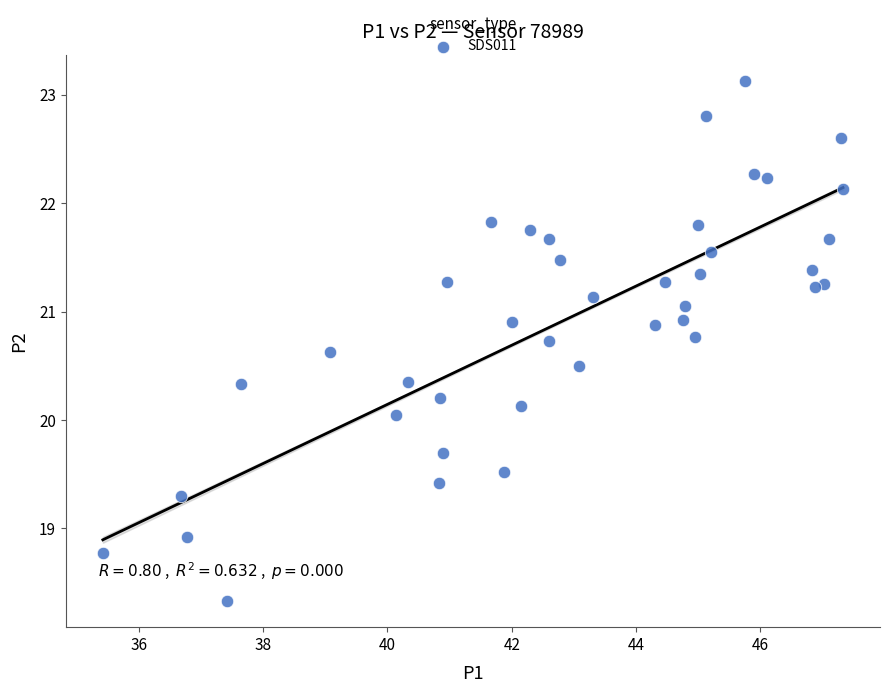

What is the range of Y values (max minus min)?

4.8